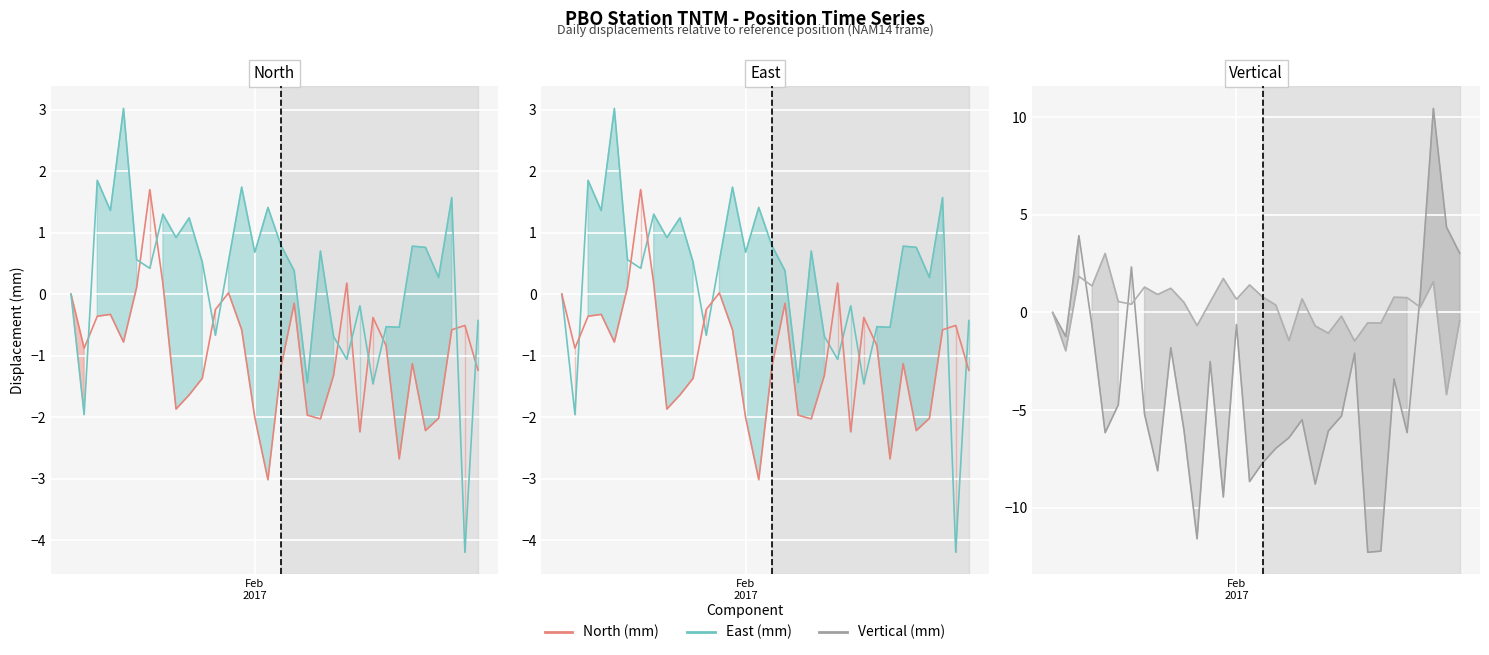

True or false: East (mm) line has more than 2 interior local peaks.

True